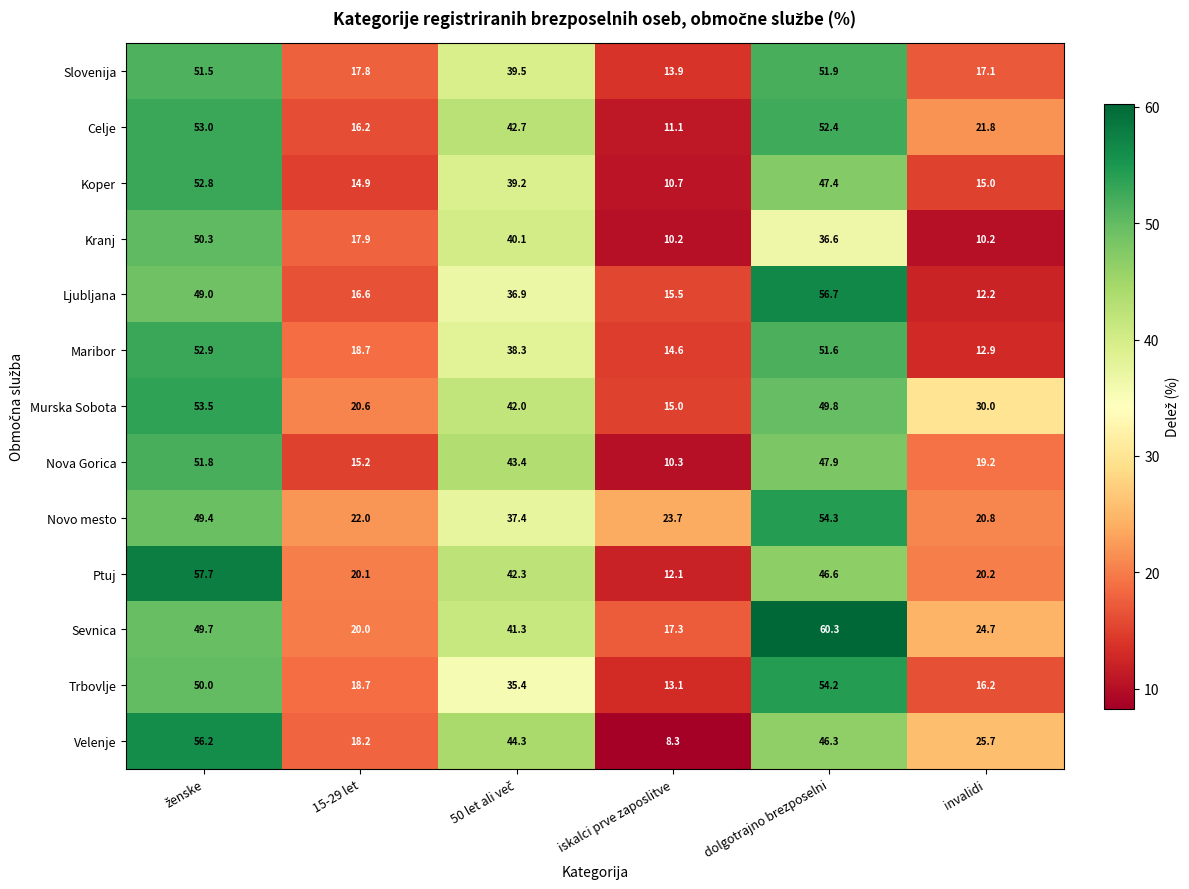

What is the total value across all series at 15-29 let?

236.9